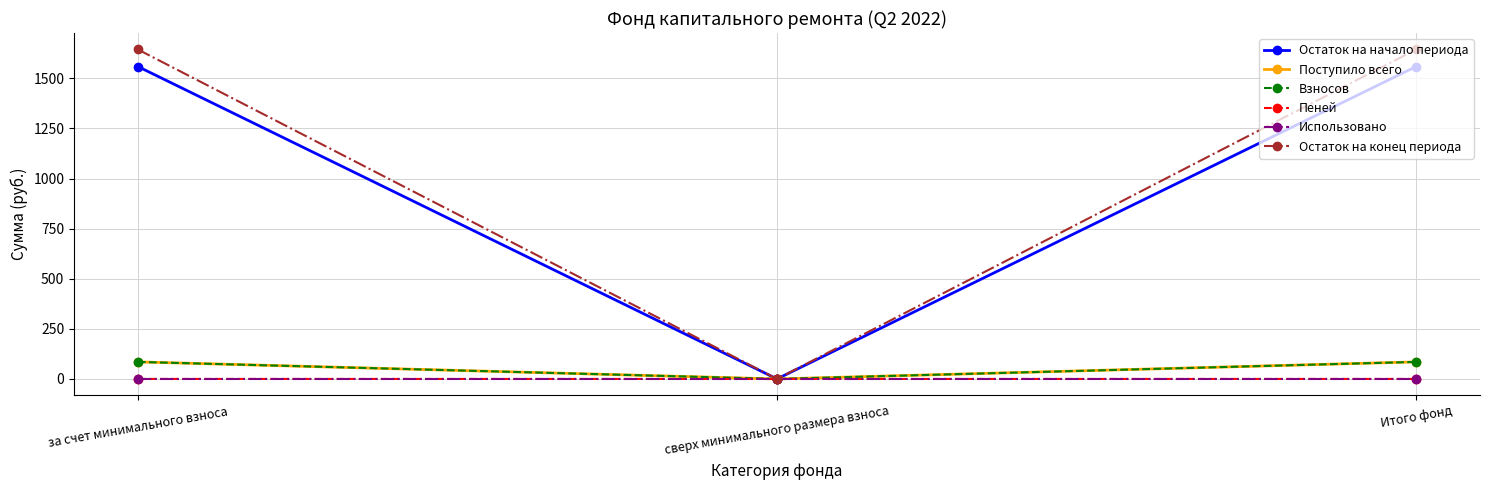

How many Пеней values are between 0 and 1?

3